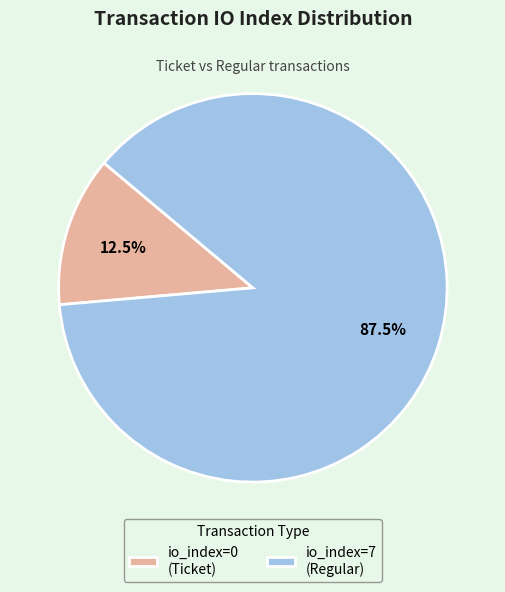

Rank the categories by value from highest to lowest.

io_index=7 (Regular), io_index=0 (Ticket)